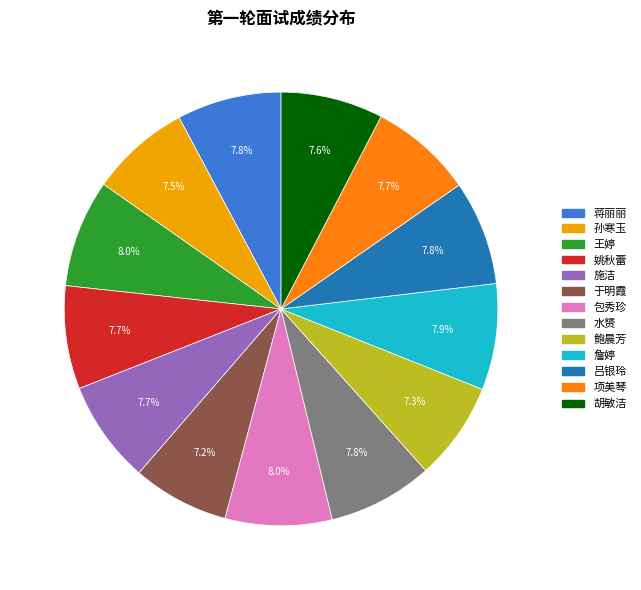

What percentage do 姚秋蕾 and 水赟 together represent?

15.5%